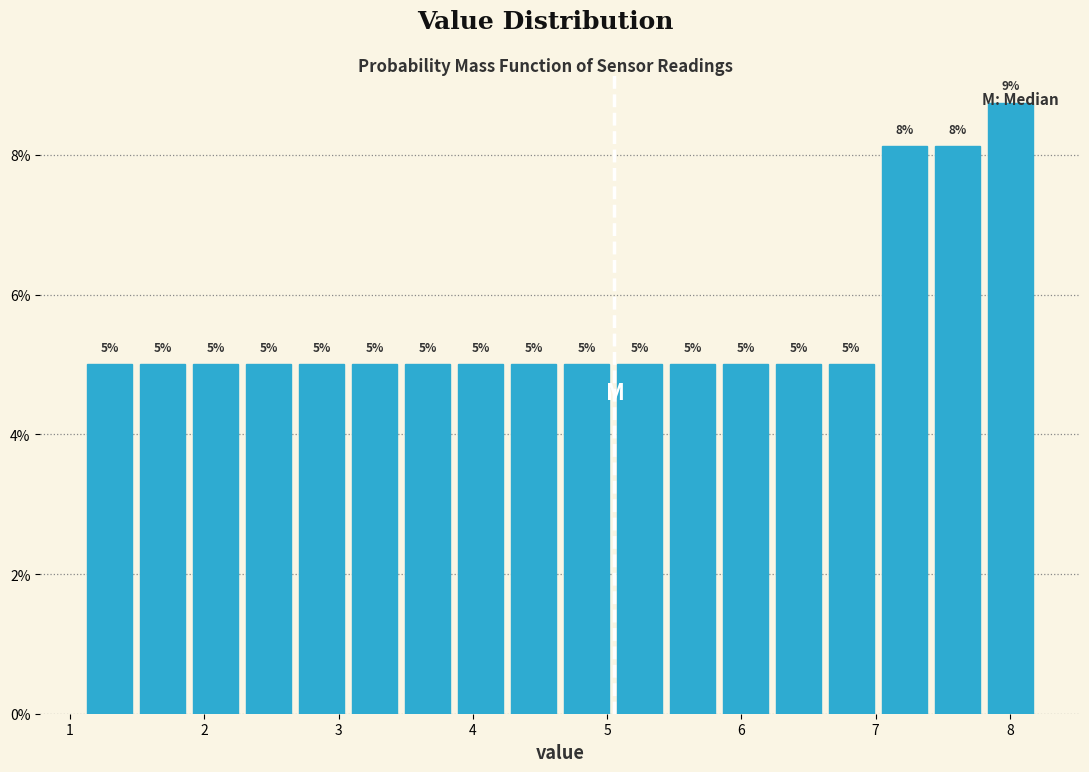

Around what value on the x-axis is the tallest bar? Give the approximate position of its centre, as read against the axis.

8.0